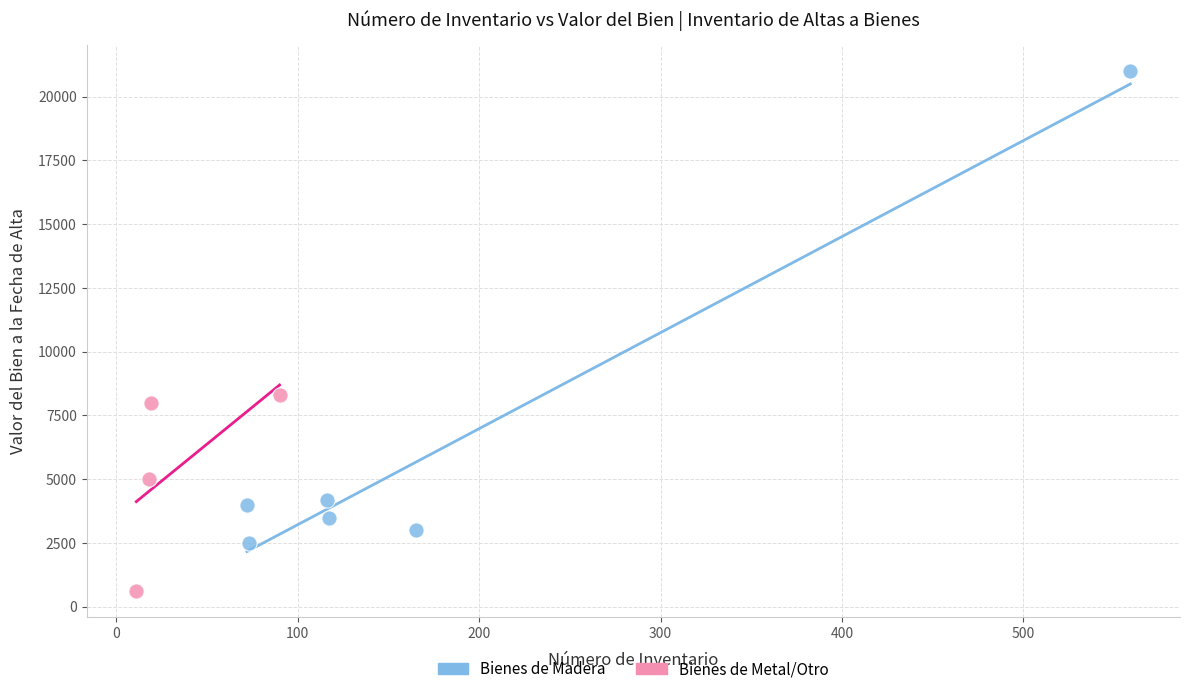

Which series has the widest spread of Y values?

Bienes de Madera